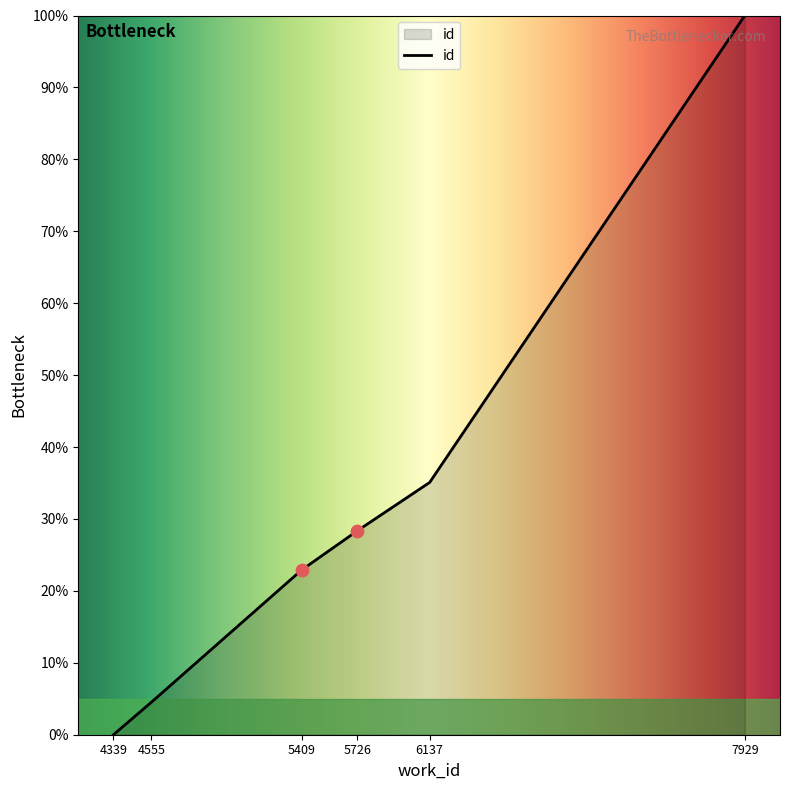

Which has a higher value, 5409 or 6137?

6137